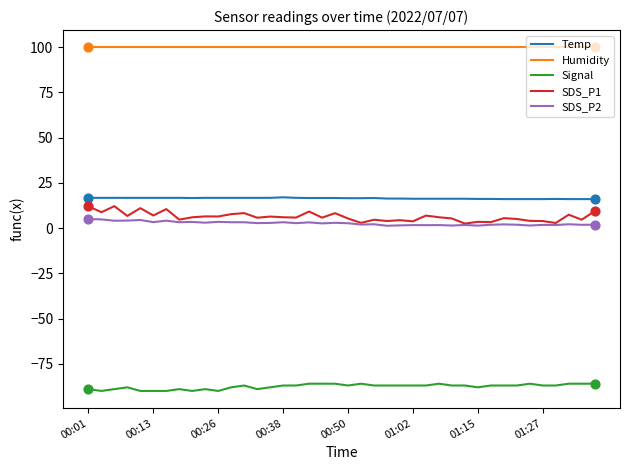

Which series has the largest total across all categories?

Humidity